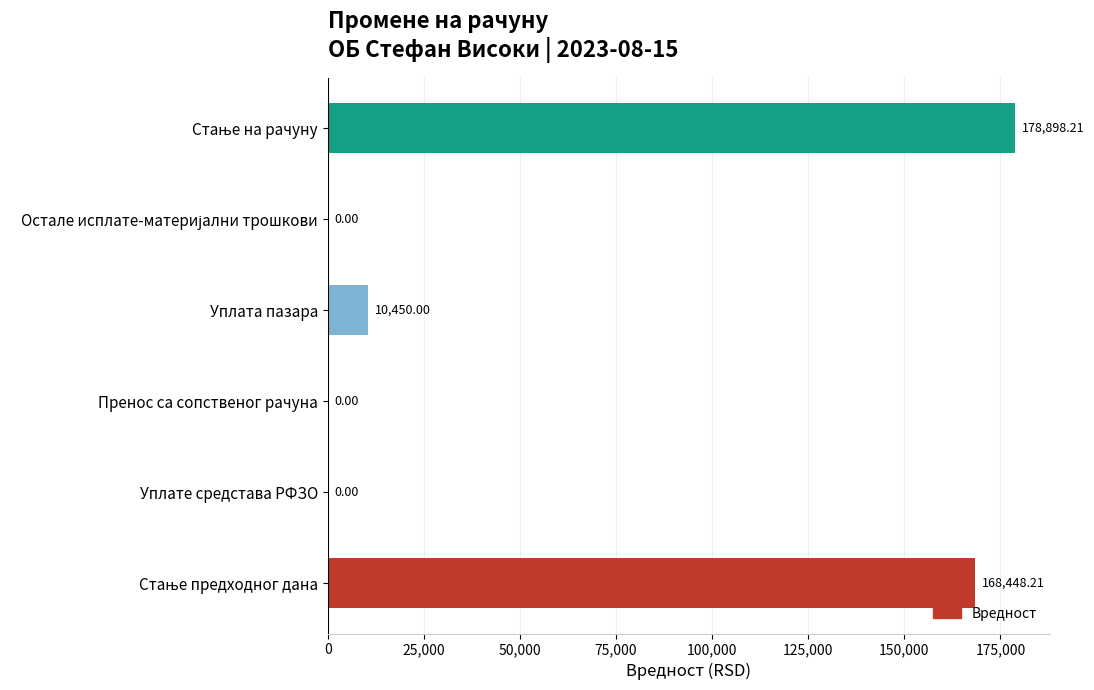

At which label is the value closest to 89449?

Уплата пазара